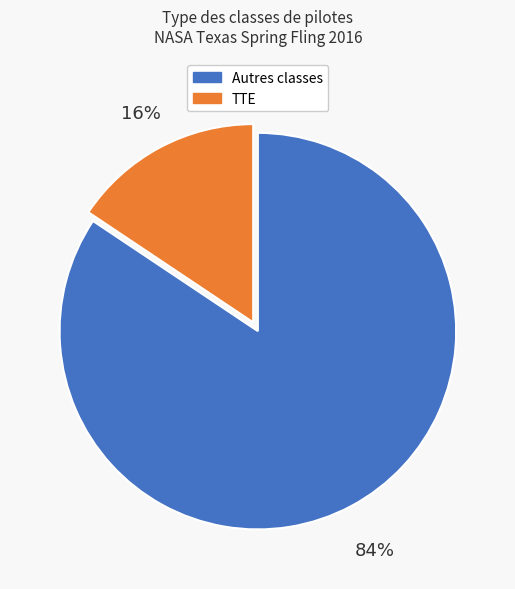

Does any single category account for the majority?

Yes